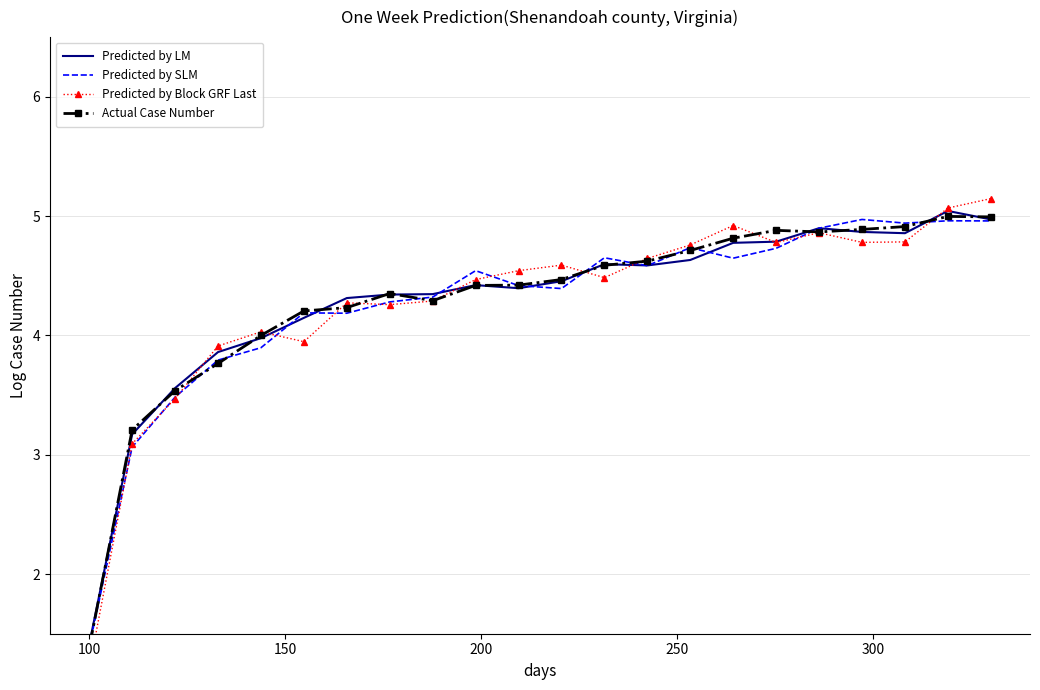

What is the average value of the Predicted by Block GRF Last series?

4.3